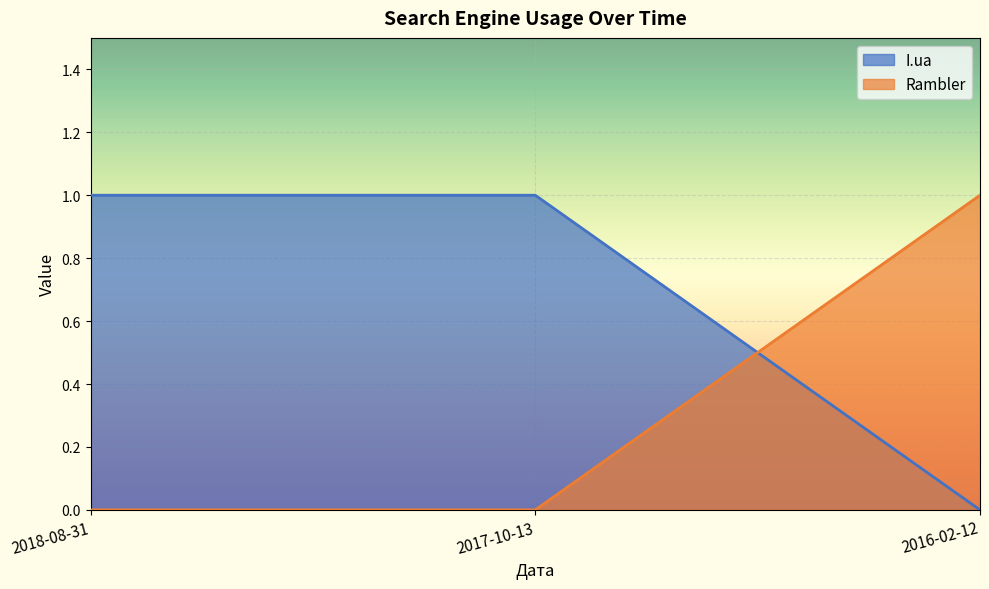

What are all the series names shown in the legend?

I.ua, Rambler